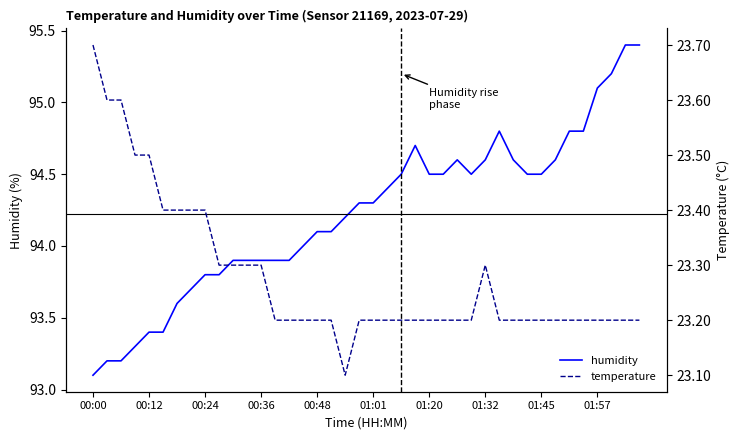

True or false: temperature and humidity intersect in this chart.

False